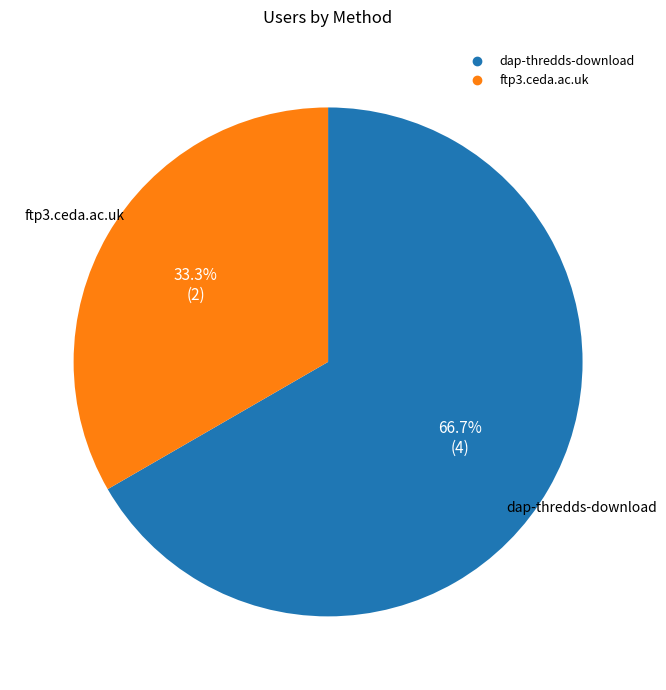

The dap-thredds-download slice represents 74% of the pie. True or false?

False